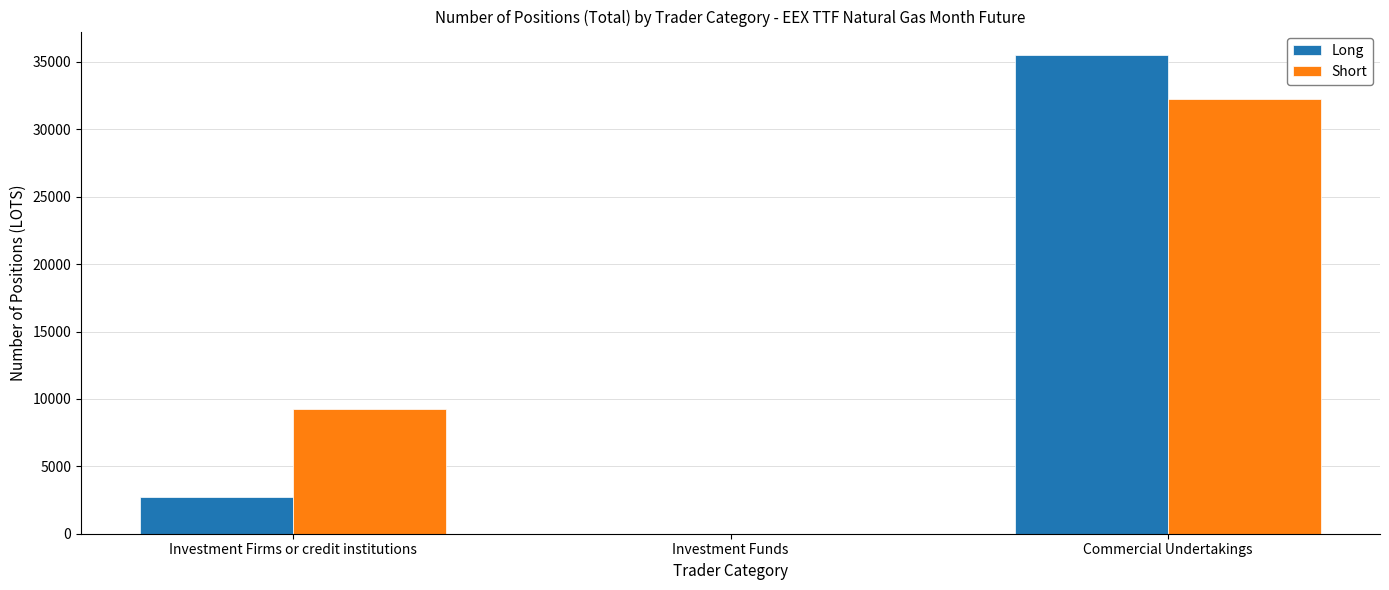

Which label corresponds to the largest value in the chart?

Commercial Undertakings